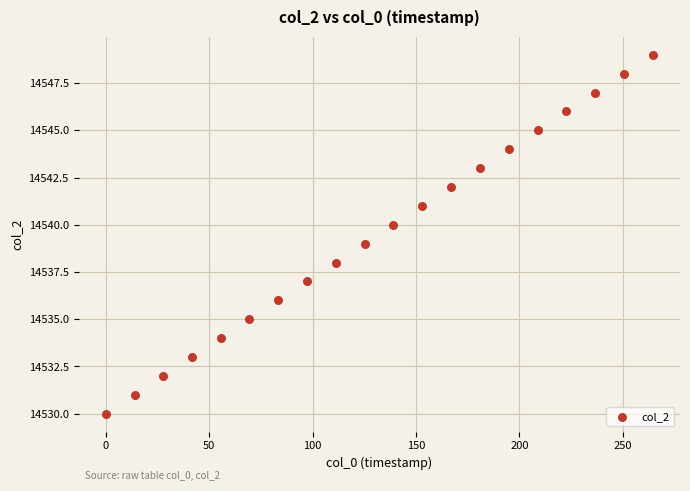

What is the range of Y values (max minus min)?

19